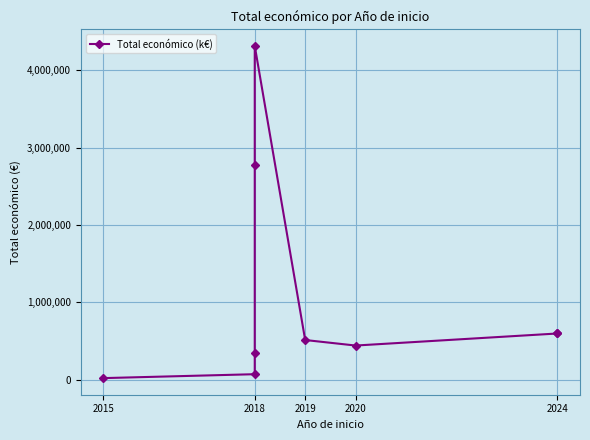

How many series are shown in this chart?

1